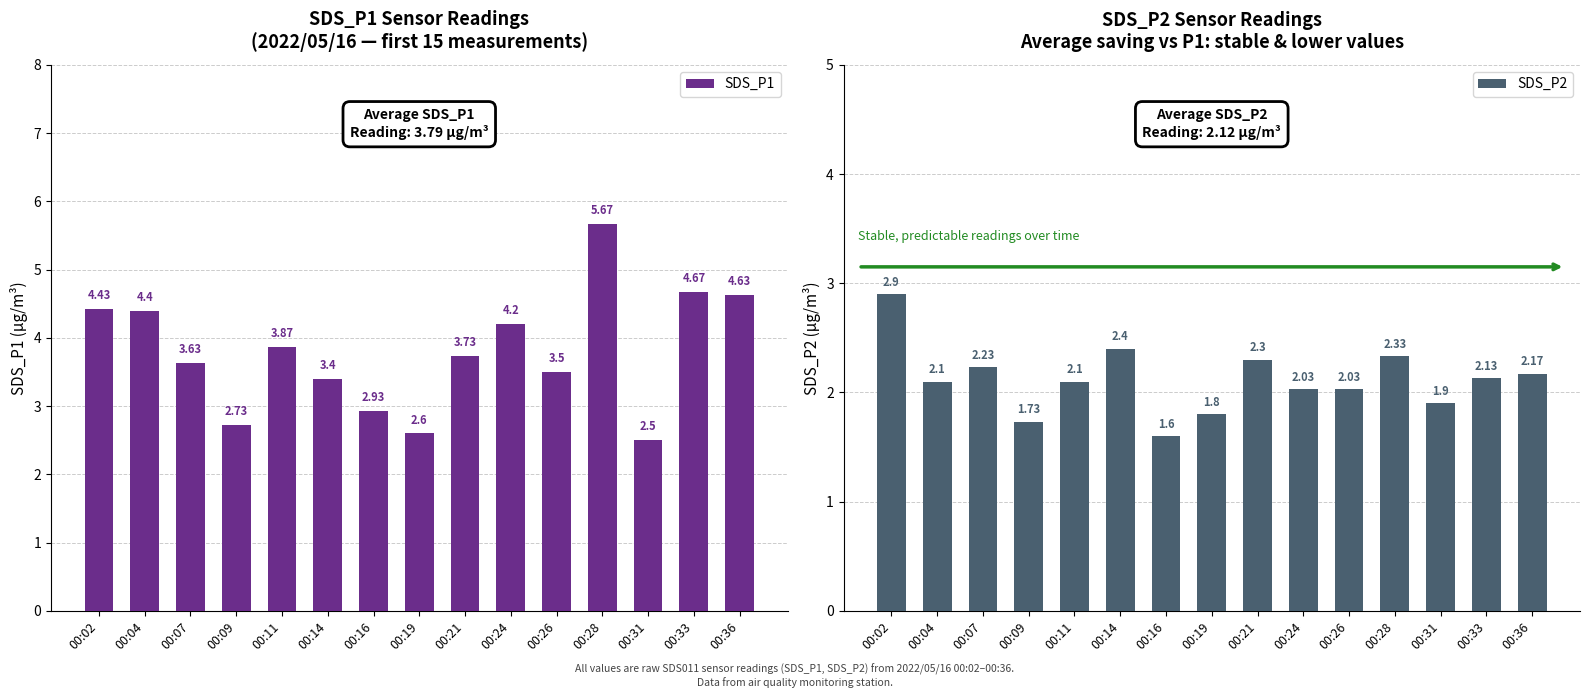

List the series in order of their peak value, lowest first.

SDS_P2, SDS_P1